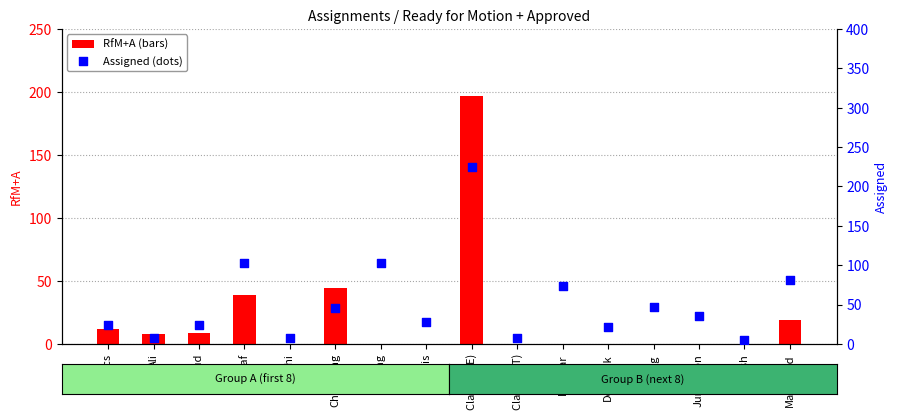

At how many categories does at least one series exceed 172?

1